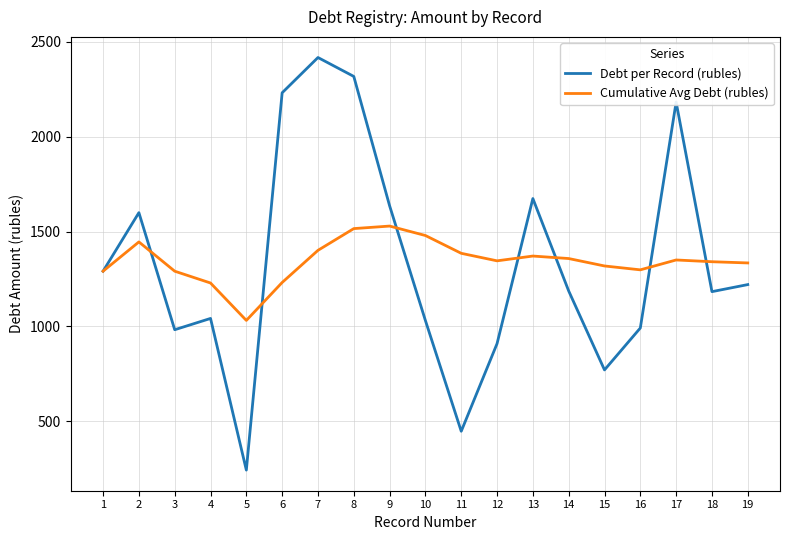

What are all the series names shown in the legend?

Debt per Record (rubles), Cumulative Avg Debt (rubles)